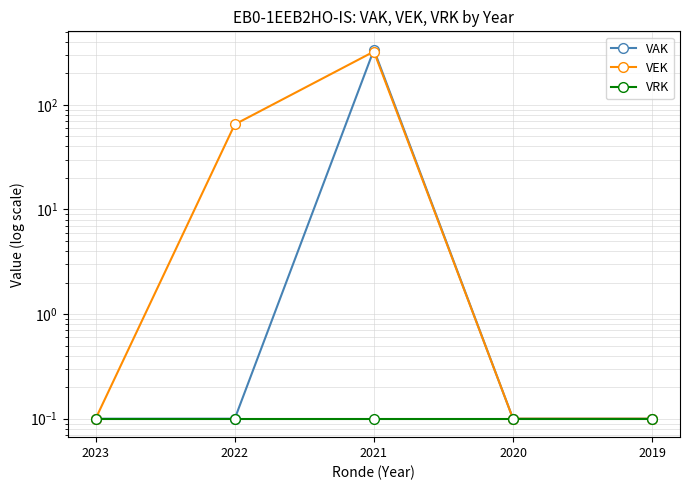

True or false: VAK and VRK cross at least once.

False